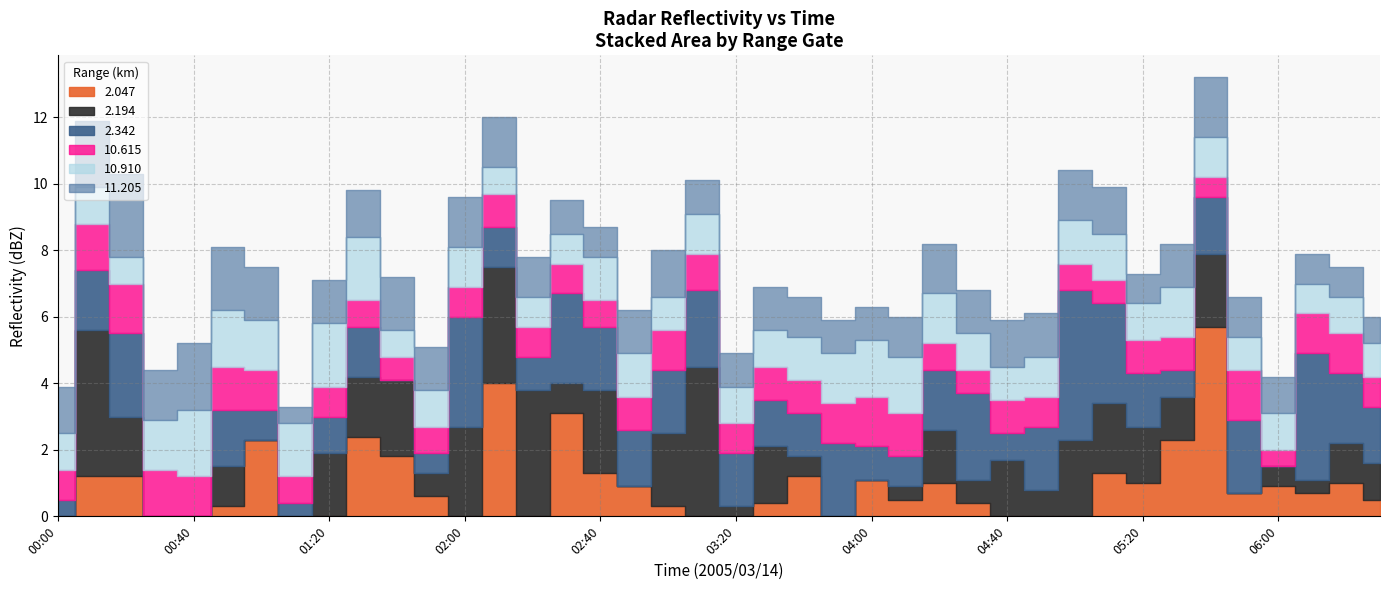

Reading left to right, what are all the values shown in this chart?

2.047: 2005/03/14 00:00=999.0	2005/03/14 00:10=1.2	2005/03/14 00:20=1.2	2005/03/14 00:30=999.0	2005/03/14 00:40=999.0	2005/03/14 00:50=0.3	2005/03/14 01:00=2.3	2005/03/14 01:10=999.0	2005/03/14 01:20=999.0	2005/03/14 01:30=2.4	2005/03/14 01:40=1.8	2005/03/14 01:50=0.6	2005/03/14 02:00=999.0	2005/03/14 02:10=4.0	2005/03/14 02:20=999.0	2005/03/14 02:30=3.1	2005/03/14 02:40=1.3	2005/03/14 02:50=0.9	2005/03/14 03:00=0.3	2005/03/14 03:10=999.0	2005/03/14 03:20=999.0	2005/03/14 03:30=0.4	2005/03/14 03:40=1.2	2005/03/14 03:50=999.0	2005/03/14 04:00=1.1	2005/03/14 04:10=0.5	2005/03/14 04:20=1.0	2005/03/14 04:30=0.4	2005/03/14 04:40=999.0	2005/03/14 04:50=999.0	2005/03/14 05:00=999.0	2005/03/14 05:10=1.3	2005/03/14 05:20=1.0	2005/03/14 05:30=2.3	2005/03/14 05:40=5.7	2005/03/14 05:50=0.7	2005/03/14 06:00=0.9	2005/03/14 06:10=0.7	2005/03/14 06:20=1.0	2005/03/14 06:30=0.5
2.194: 2005/03/14 00:00=999.0	2005/03/14 00:10=4.4	2005/03/14 00:20=1.8	2005/03/14 00:30=999.0	2005/03/14 00:40=999.0	2005/03/14 00:50=1.2	2005/03/14 01:00=999.0	2005/03/14 01:10=999.0	2005/03/14 01:20=1.9	2005/03/14 01:30=1.8	2005/03/14 01:40=2.3	2005/03/14 01:50=0.7	2005/03/14 02:00=2.7	2005/03/14 02:10=3.5	2005/03/14 02:20=3.8	2005/03/14 02:30=0.9	2005/03/14 02:40=2.5	2005/03/14 02:50=999.0	2005/03/14 03:00=2.2	2005/03/14 03:10=4.5	2005/03/14 03:20=0.3	2005/03/14 03:30=1.7	2005/03/14 03:40=0.6	2005/03/14 03:50=999.0	2005/03/14 04:00=999.0	2005/03/14 04:10=0.4	2005/03/14 04:20=1.6	2005/03/14 04:30=0.7	2005/03/14 04:40=1.7	2005/03/14 04:50=0.8	2005/03/14 05:00=2.3	2005/03/14 05:10=2.1	2005/03/14 05:20=1.7	2005/03/14 05:30=1.3	2005/03/14 05:40=2.2	2005/03/14 05:50=999.0	2005/03/14 06:00=0.6	2005/03/14 06:10=0.4	2005/03/14 06:20=1.2	2005/03/14 06:30=1.1
2.342: 2005/03/14 00:00=0.5	2005/03/14 00:10=1.8	2005/03/14 00:20=2.5	2005/03/14 00:30=999.0	2005/03/14 00:40=999.0	2005/03/14 00:50=1.7	2005/03/14 01:00=0.9	2005/03/14 01:10=0.4	2005/03/14 01:20=1.1	2005/03/14 01:30=1.5	2005/03/14 01:40=999.0	2005/03/14 01:50=0.6	2005/03/14 02:00=3.3	2005/03/14 02:10=1.2	2005/03/14 02:20=1.0	2005/03/14 02:30=2.7	2005/03/14 02:40=1.9	2005/03/14 02:50=1.7	2005/03/14 03:00=1.9	2005/03/14 03:10=2.3	2005/03/14 03:20=1.6	2005/03/14 03:30=1.4	2005/03/14 03:40=1.3	2005/03/14 03:50=2.2	2005/03/14 04:00=1.0	2005/03/14 04:10=0.9	2005/03/14 04:20=1.8	2005/03/14 04:30=2.6	2005/03/14 04:40=0.8	2005/03/14 04:50=1.9	2005/03/14 05:00=4.5	2005/03/14 05:10=3.0	2005/03/14 05:20=1.6	2005/03/14 05:30=0.8	2005/03/14 05:40=1.7	2005/03/14 05:50=2.2	2005/03/14 06:00=999.0	2005/03/14 06:10=3.8	2005/03/14 06:20=2.1	2005/03/14 06:30=1.7
10.615: 2005/03/14 00:00=0.9	2005/03/14 00:10=1.4	2005/03/14 00:20=1.5	2005/03/14 00:30=1.4	2005/03/14 00:40=1.2	2005/03/14 00:50=1.3	2005/03/14 01:00=1.2	2005/03/14 01:10=0.8	2005/03/14 01:20=0.9	2005/03/14 01:30=0.8	2005/03/14 01:40=0.7	2005/03/14 01:50=0.8	2005/03/14 02:00=0.9	2005/03/14 02:10=1.0	2005/03/14 02:20=0.9	2005/03/14 02:30=0.9	2005/03/14 02:40=0.8	2005/03/14 02:50=1.0	2005/03/14 03:00=1.2	2005/03/14 03:10=1.1	2005/03/14 03:20=0.9	2005/03/14 03:30=1.0	2005/03/14 03:40=1.0	2005/03/14 03:50=1.2	2005/03/14 04:00=1.5	2005/03/14 04:10=1.3	2005/03/14 04:20=0.8	2005/03/14 04:30=0.7	2005/03/14 04:40=1.0	2005/03/14 04:50=0.9	2005/03/14 05:00=0.8	2005/03/14 05:10=0.7	2005/03/14 05:20=1.0	2005/03/14 05:30=1.0	2005/03/14 05:40=0.6	2005/03/14 05:50=1.5	2005/03/14 06:00=0.5	2005/03/14 06:10=1.2	2005/03/14 06:20=1.2	2005/03/14 06:30=0.9
10.910: 2005/03/14 00:00=1.1	2005/03/14 00:10=1.1	2005/03/14 00:20=0.8	2005/03/14 00:30=1.5	2005/03/14 00:40=2.0	2005/03/14 00:50=1.7	2005/03/14 01:00=1.5	2005/03/14 01:10=1.6	2005/03/14 01:20=1.9	2005/03/14 01:30=1.9	2005/03/14 01:40=0.8	2005/03/14 01:50=1.1	2005/03/14 02:00=1.2	2005/03/14 02:10=0.8	2005/03/14 02:20=0.9	2005/03/14 02:30=0.9	2005/03/14 02:40=1.3	2005/03/14 02:50=1.3	2005/03/14 03:00=1.0	2005/03/14 03:10=1.2	2005/03/14 03:20=1.1	2005/03/14 03:30=1.1	2005/03/14 03:40=1.3	2005/03/14 03:50=1.5	2005/03/14 04:00=1.7	2005/03/14 04:10=1.7	2005/03/14 04:20=1.5	2005/03/14 04:30=1.1	2005/03/14 04:40=1.0	2005/03/14 04:50=1.2	2005/03/14 05:00=1.3	2005/03/14 05:10=1.4	2005/03/14 05:20=1.1	2005/03/14 05:30=1.5	2005/03/14 05:40=1.2	2005/03/14 05:50=1.0	2005/03/14 06:00=1.1	2005/03/14 06:10=0.9	2005/03/14 06:20=1.1	2005/03/14 06:30=1.0
11.205: 2005/03/14 00:00=1.4	2005/03/14 00:10=2.0	2005/03/14 00:20=2.5	2005/03/14 00:30=1.5	2005/03/14 00:40=2.0	2005/03/14 00:50=1.9	2005/03/14 01:00=1.6	2005/03/14 01:10=0.5	2005/03/14 01:20=1.3	2005/03/14 01:30=1.4	2005/03/14 01:40=1.6	2005/03/14 01:50=1.3	2005/03/14 02:00=1.5	2005/03/14 02:10=1.5	2005/03/14 02:20=1.2	2005/03/14 02:30=1.0	2005/03/14 02:40=0.9	2005/03/14 02:50=1.3	2005/03/14 03:00=1.4	2005/03/14 03:10=1.0	2005/03/14 03:20=1.0	2005/03/14 03:30=1.3	2005/03/14 03:40=1.2	2005/03/14 03:50=1.0	2005/03/14 04:00=1.0	2005/03/14 04:10=1.2	2005/03/14 04:20=1.5	2005/03/14 04:30=1.3	2005/03/14 04:40=1.4	2005/03/14 04:50=1.3	2005/03/14 05:00=1.5	2005/03/14 05:10=1.4	2005/03/14 05:20=0.9	2005/03/14 05:30=1.3	2005/03/14 05:40=1.8	2005/03/14 05:50=1.2	2005/03/14 06:00=1.1	2005/03/14 06:10=0.9	2005/03/14 06:20=0.9	2005/03/14 06:30=0.8